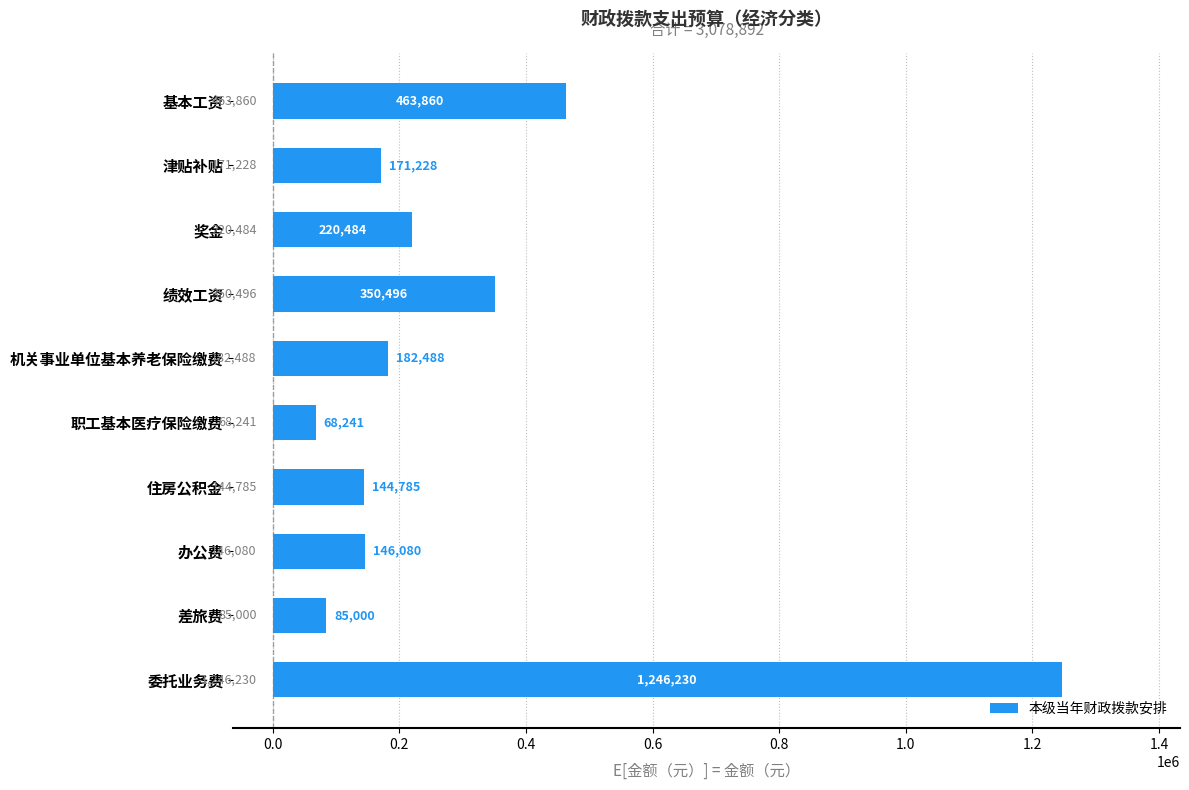

The value at 住房公积金 is 144785. True or false?

True